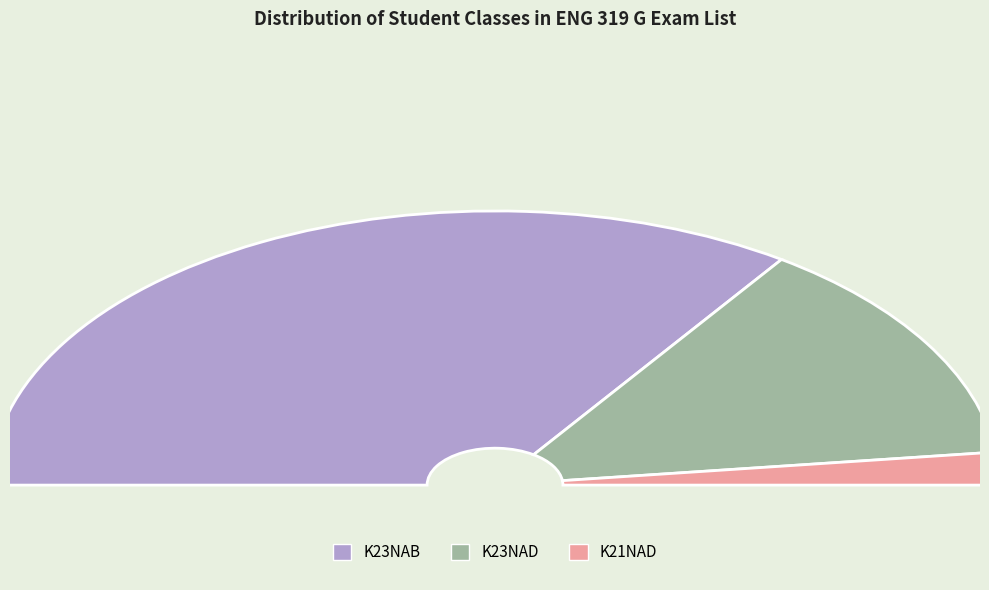

How many segments does this pie chart have?

3